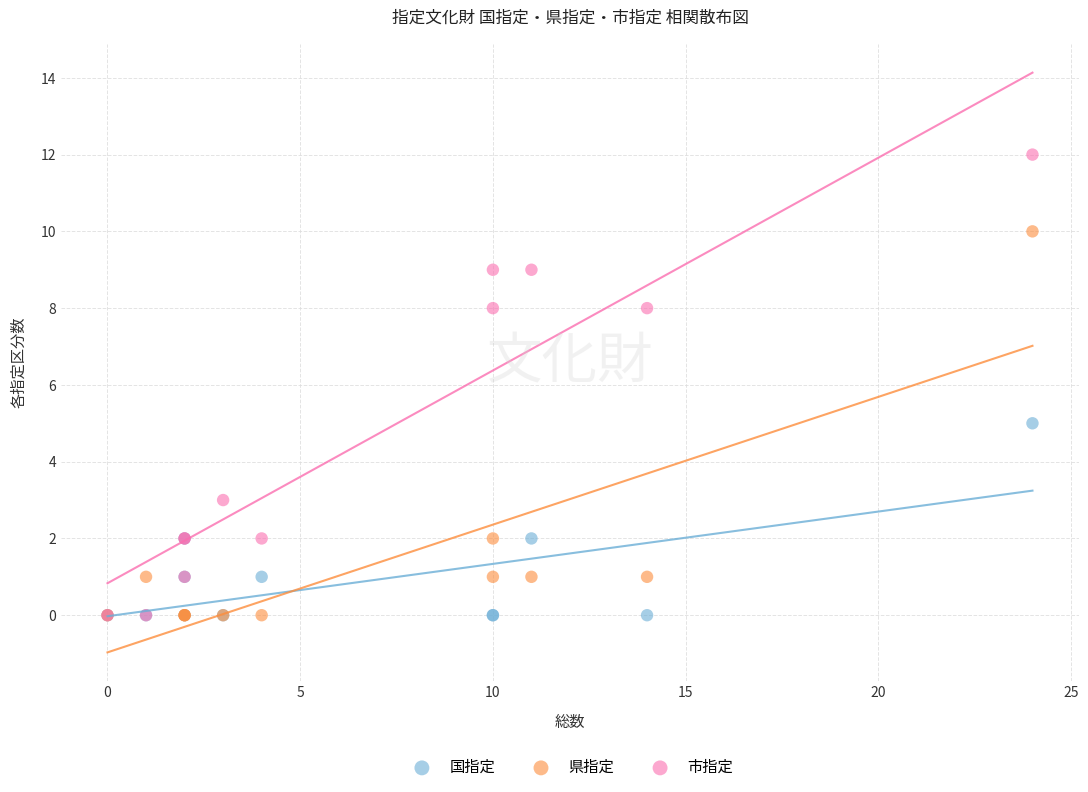

Which series has the widest spread of Y values?

市指定